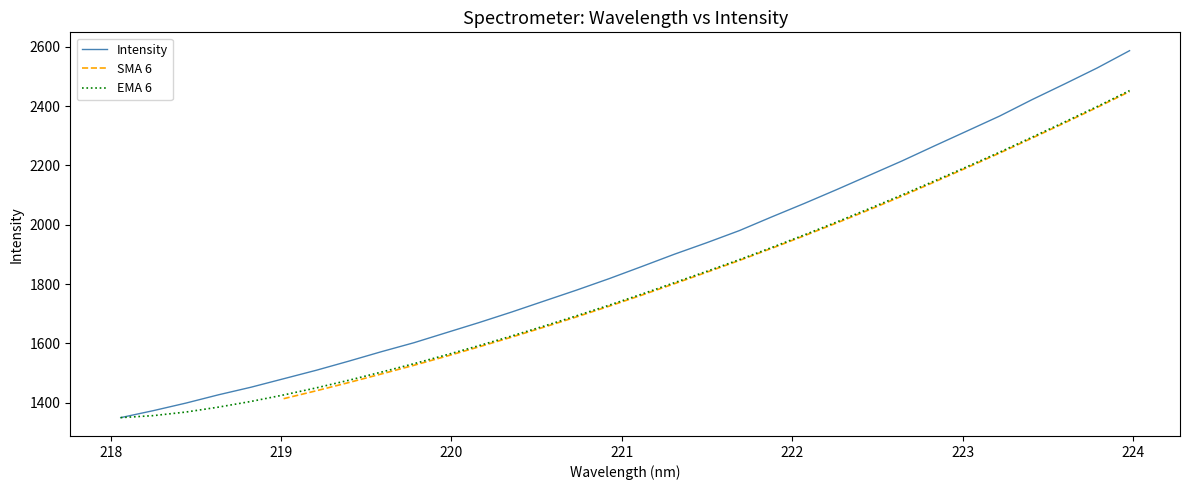

What is the difference between the maximum and second lowest values?

1213.4